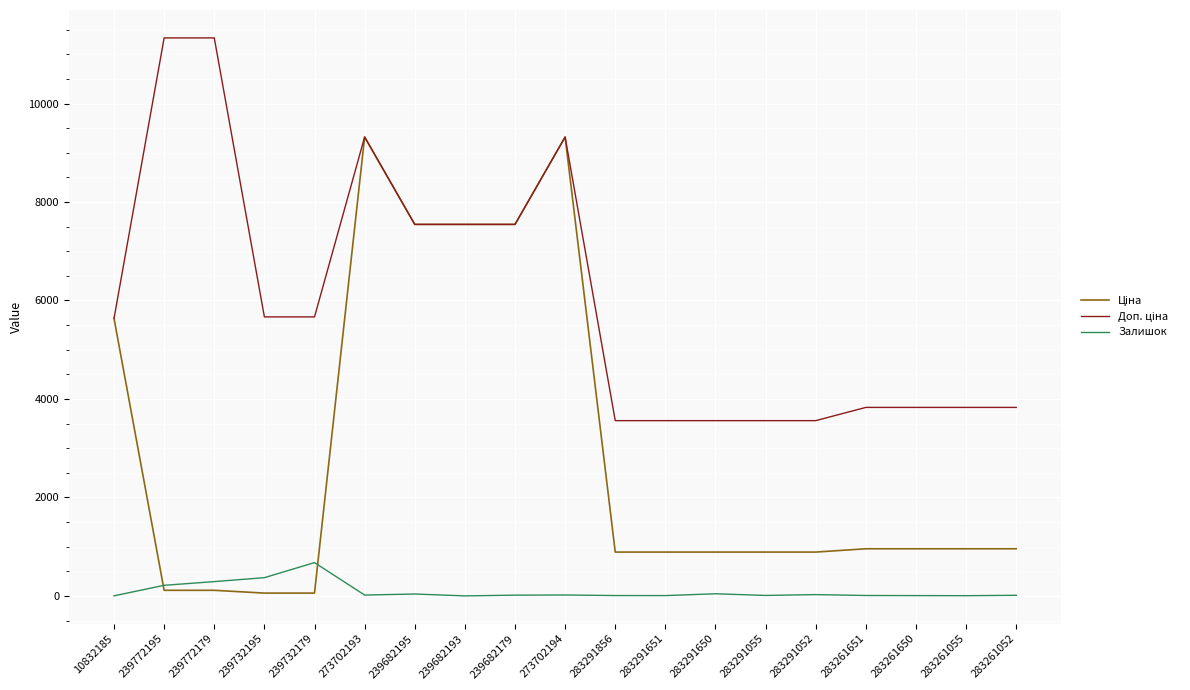

At which label does Залишок reach its peak?

239732179